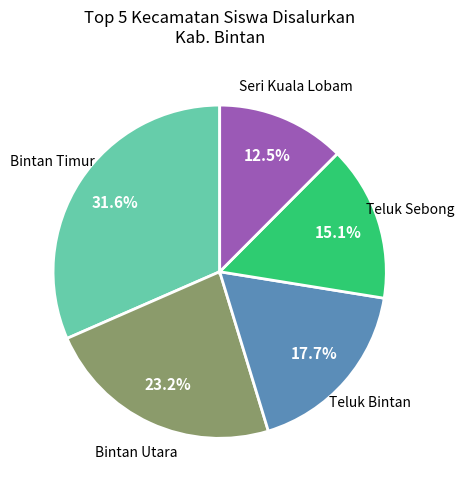

To the nearest percent, what is the difference between the largest and smallest slice percentages?

19%